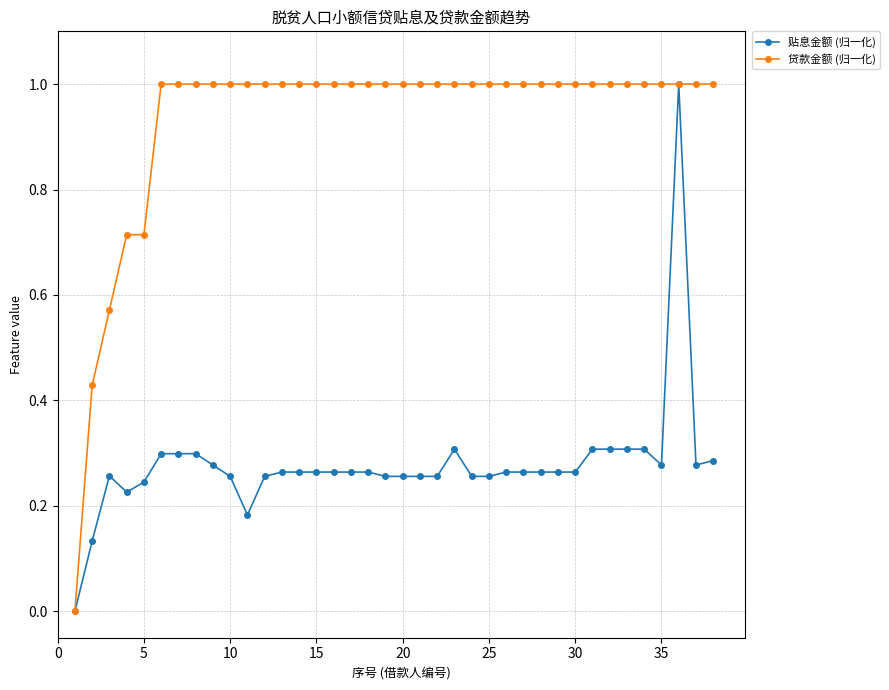

What is the maximum value for 贷款金额 (归一化)?

1.0